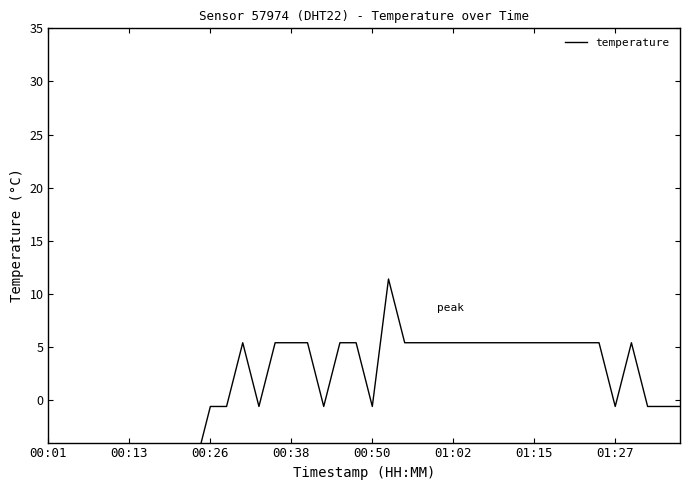

Does the chart have visible grid lines?

No